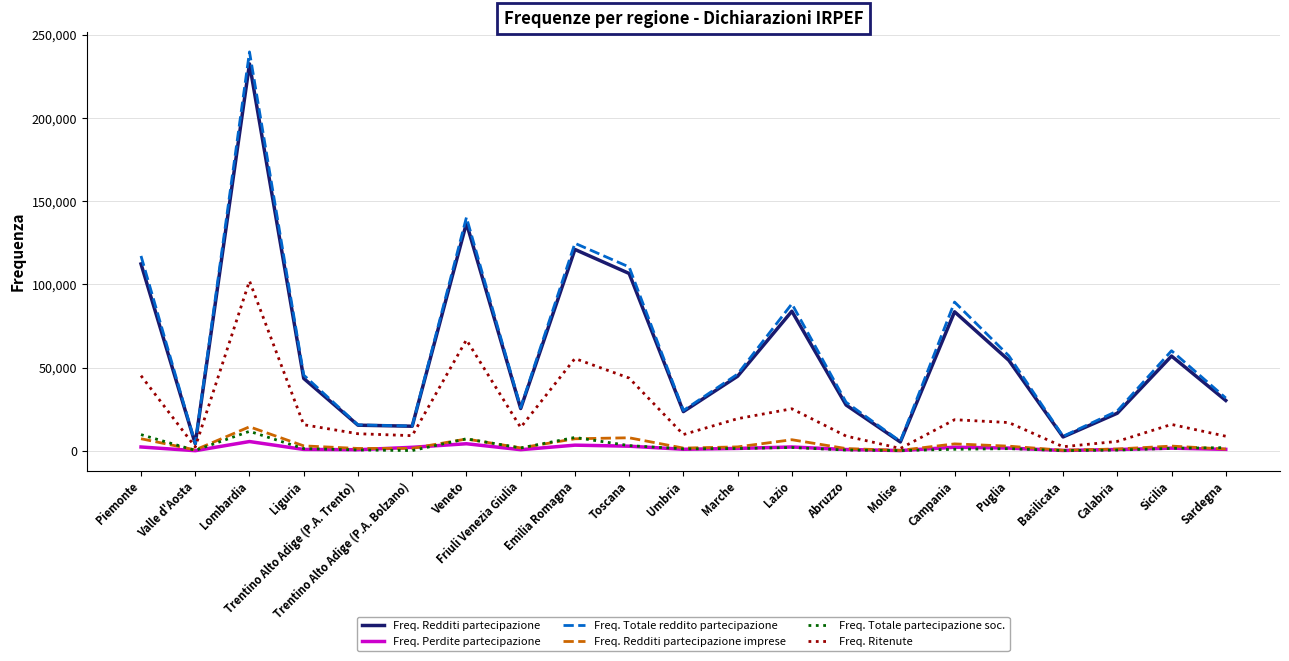

What is the highest value of the Freq. Redditi partecipazione imprese series?

14428